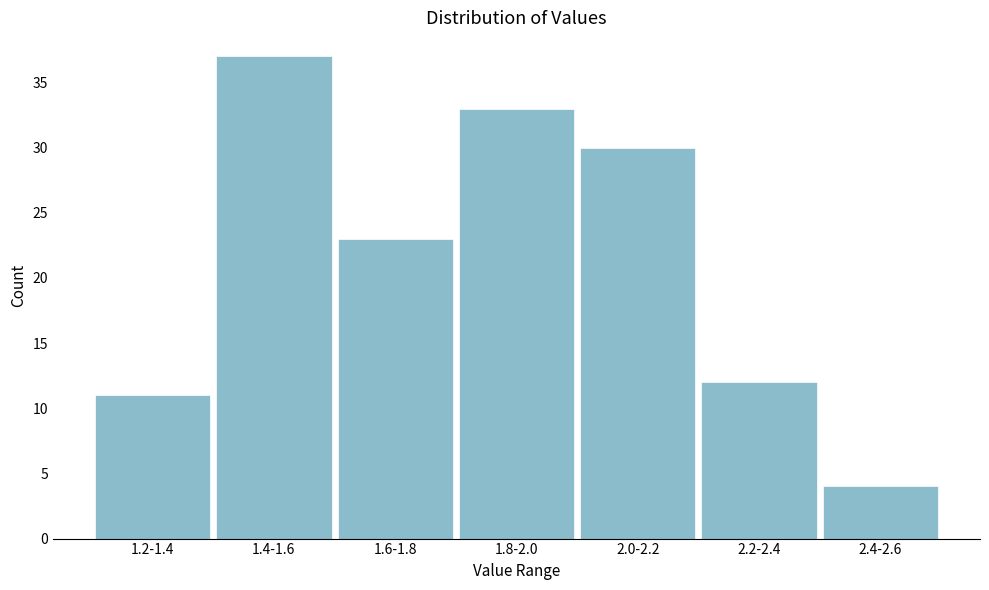

Reading right to left, transcribe all the data shown in this chart.

2.4-2.6=4	2.2-2.4=12	2.0-2.2=30	1.8-2.0=33	1.6-1.8=23	1.4-1.6=37	1.2-1.4=11